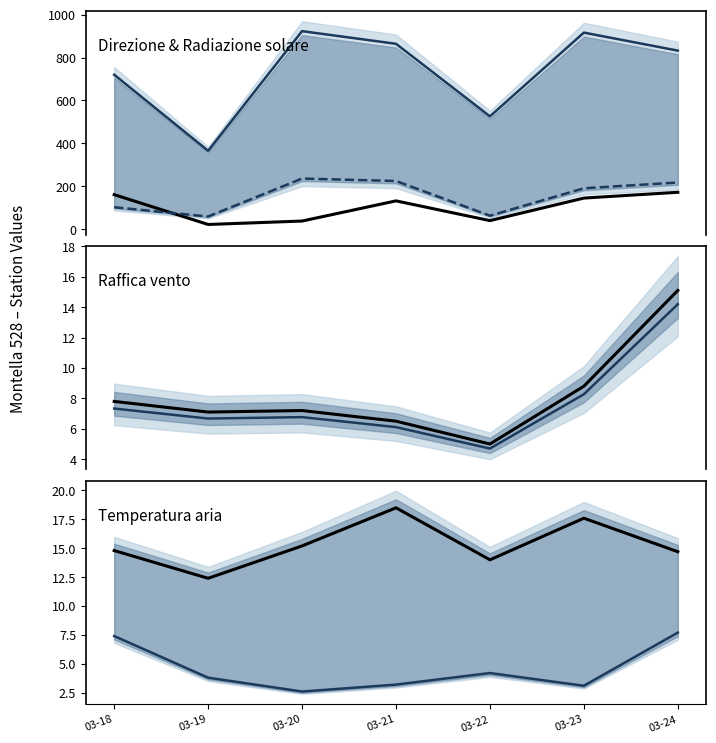

Which label corresponds to the largest value in the chart?

03-20